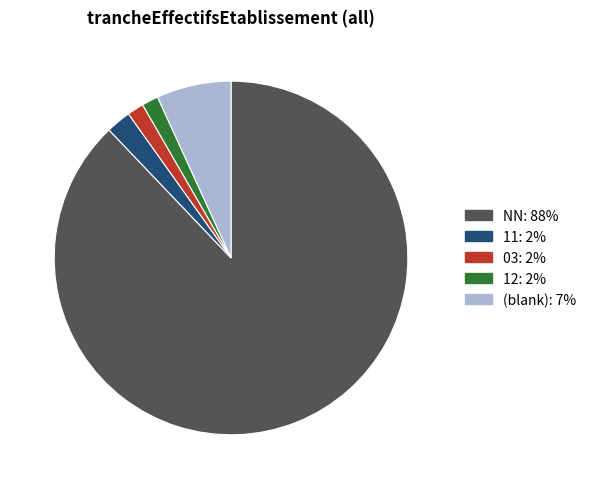

Is there any slice that represents more than half of the pie?

Yes